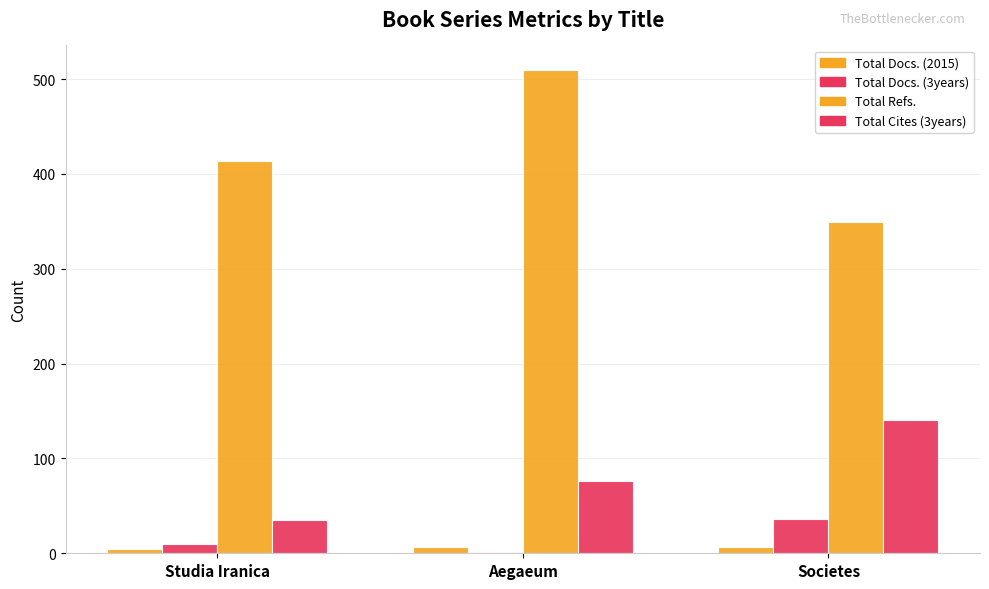

How many categories are shown in the chart?

3